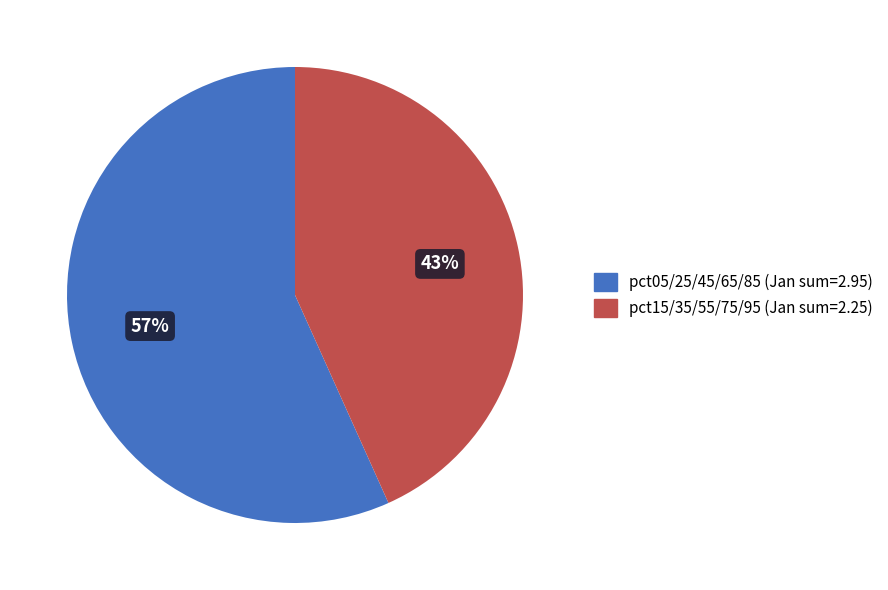

Is there a majority slice in this chart?

Yes